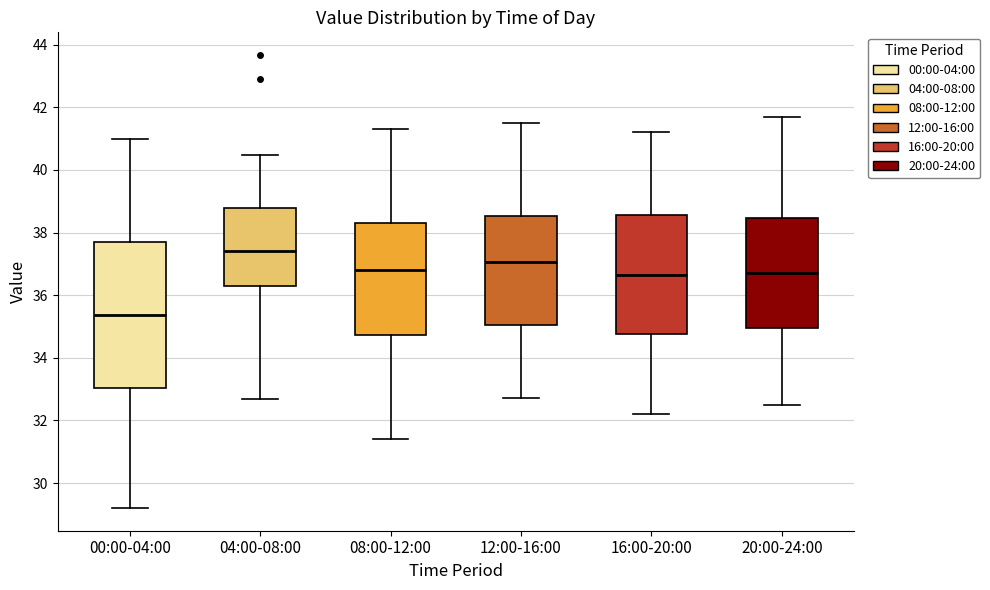

Which box's median line is the lowest?

00:00-04:00